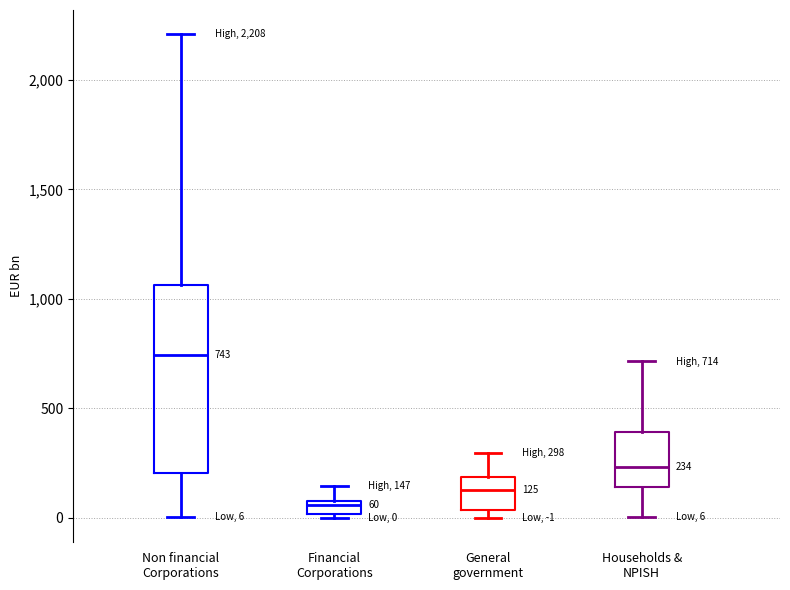

Which box is the tallest, from its lower edge to its upper edge?

Non financial Corporations